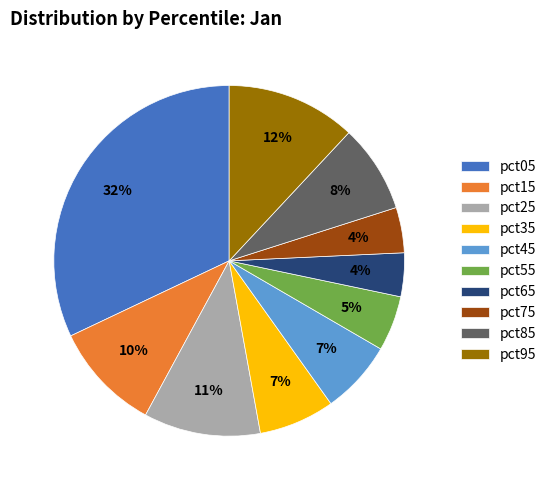

Is there a majority slice in this chart?

No